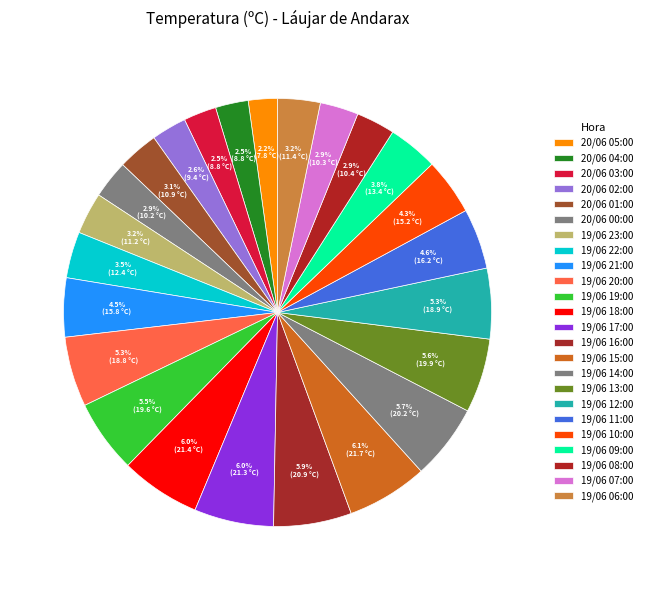

What is the total percentage of 20/06 01:00 and 19/06 11:00?

7.6%